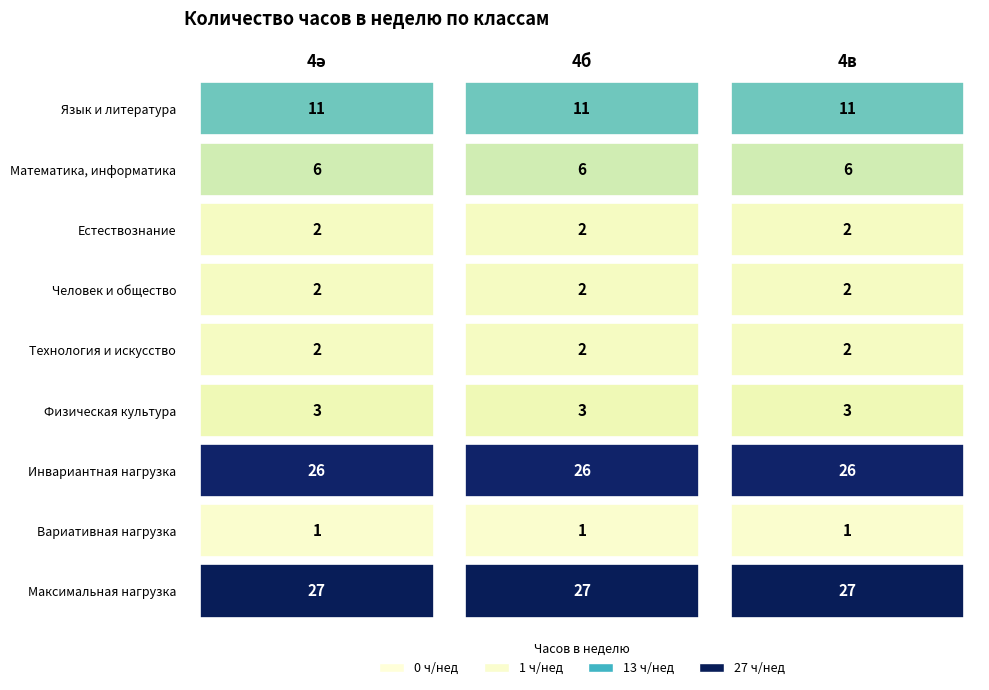

What is the sum of all Вариативная нагрузка values?

3